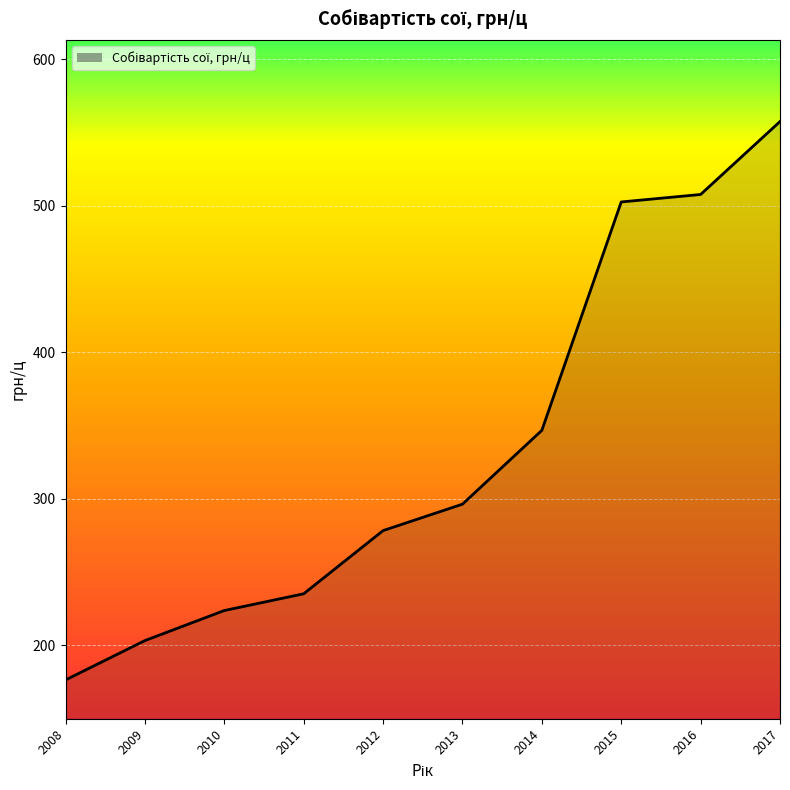

What is the difference between the maximum and second lowest values?

354.3